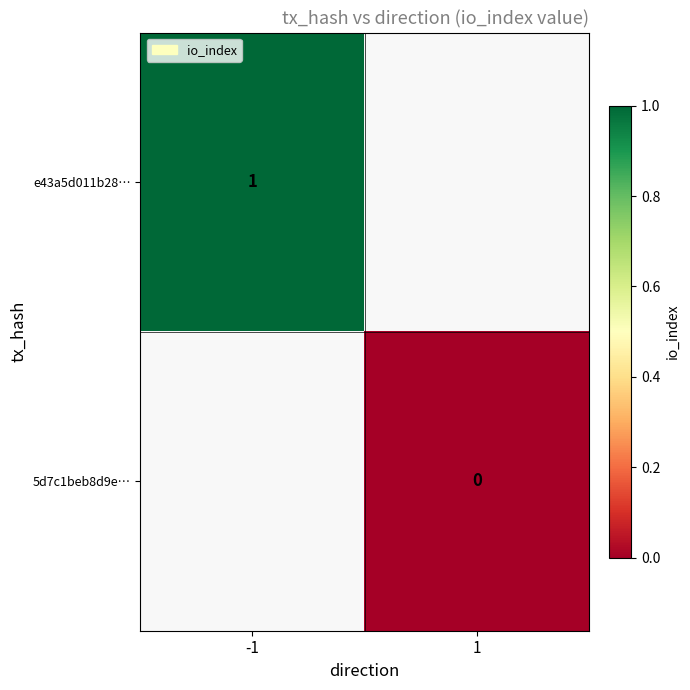

The value of e43a5d011b28… at -1 is 1. True or false?

True